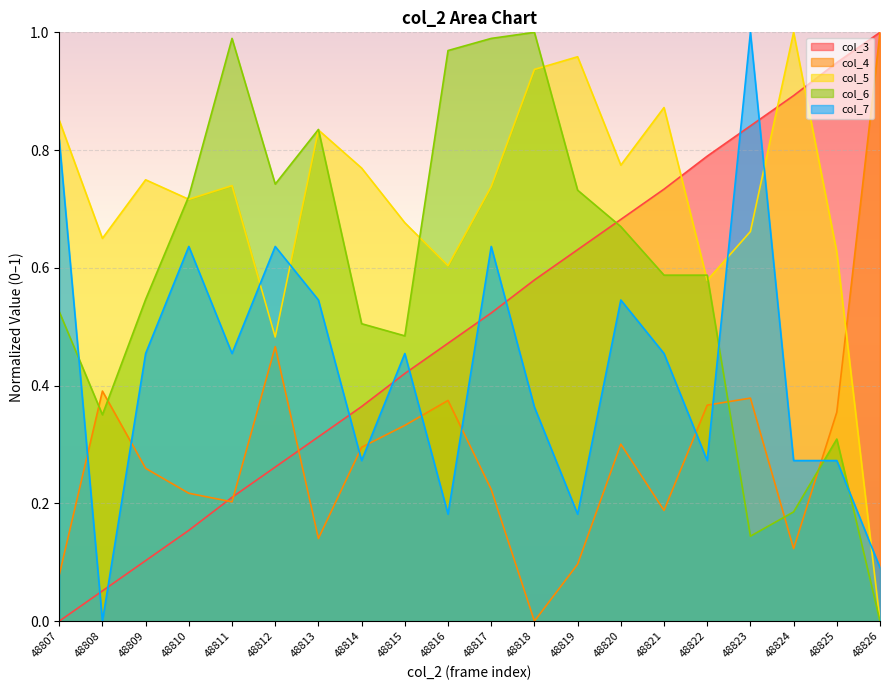

At which label is col_5 closest to 0?

48826